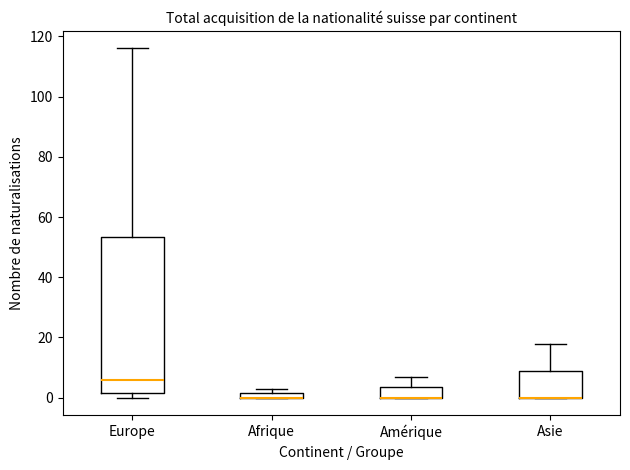

Which box is the tallest, from its lower edge to its upper edge?

Europe